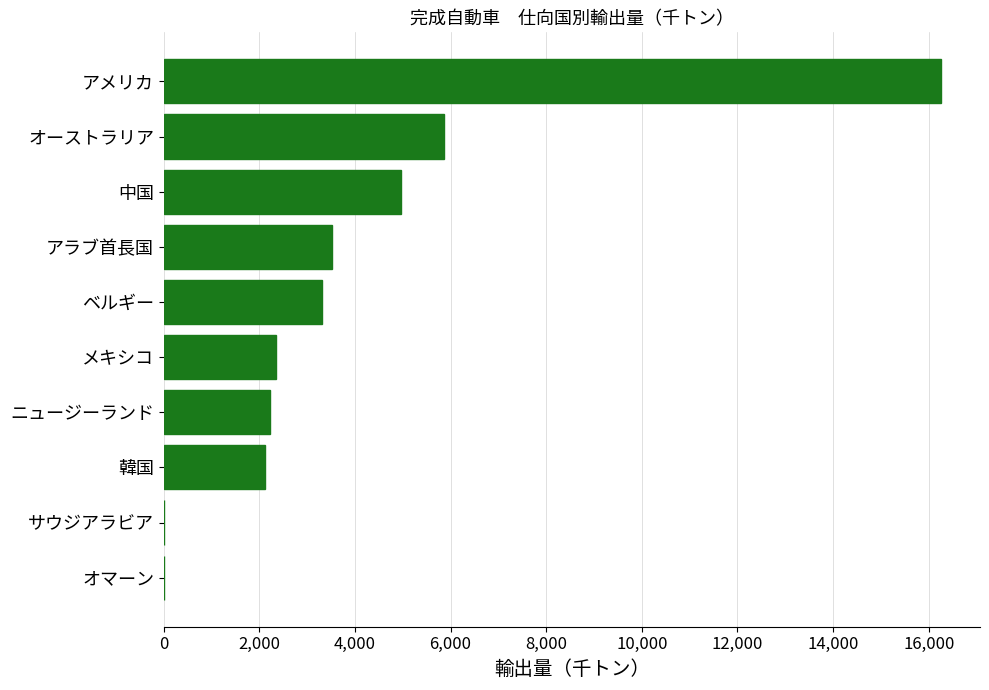

At which label is the value closest to 8130?

オーストラリア